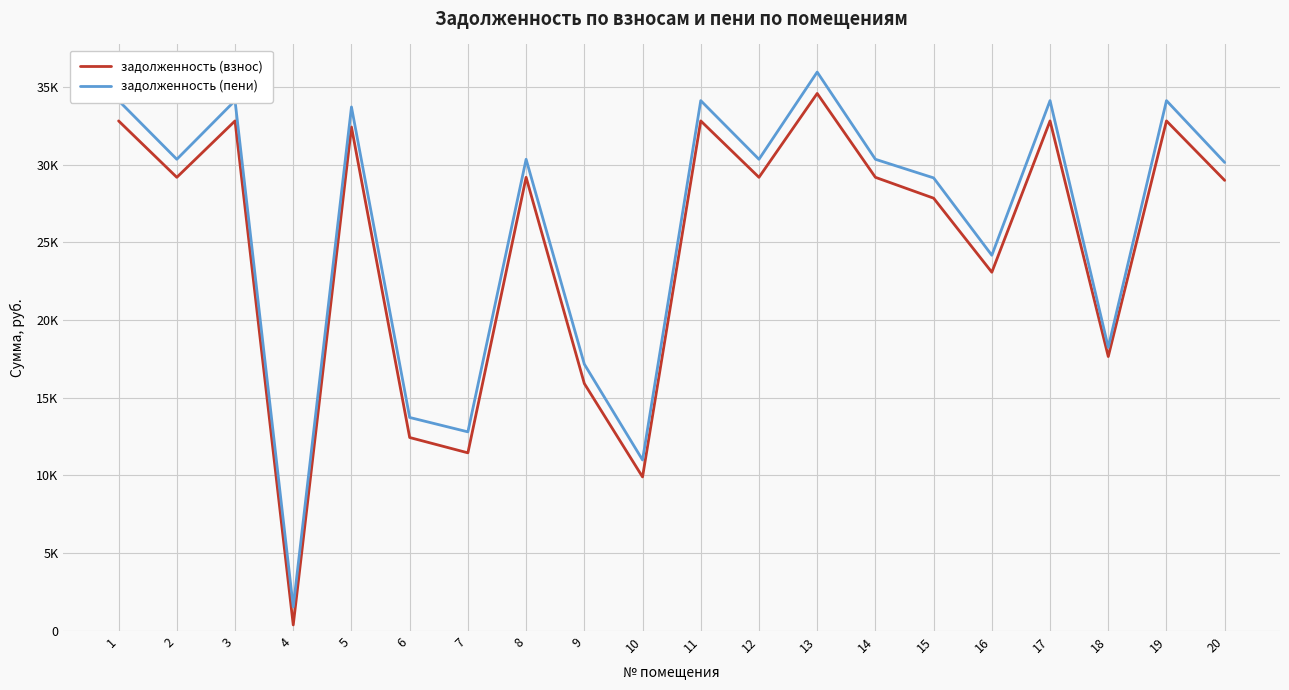

What is the sum of the задолженность (взнос) values at 15 and 9?

43749.6